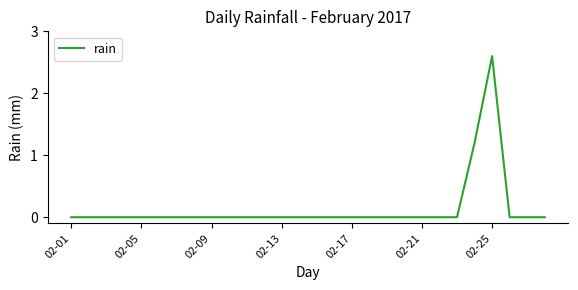

What is the difference between the maximum and minimum values?

2.6